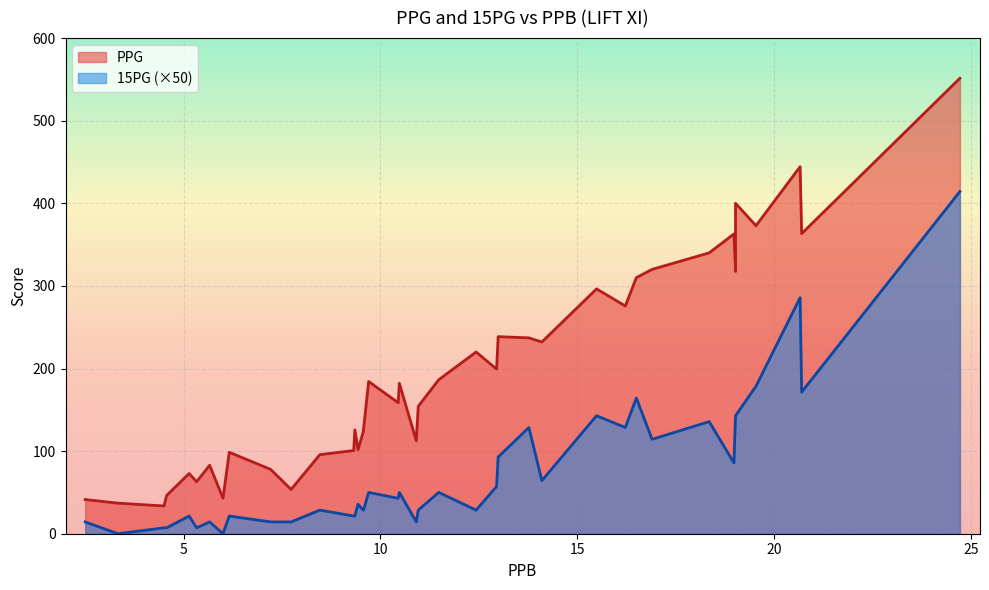

Does the chart display data point markers on the line(s)?

No